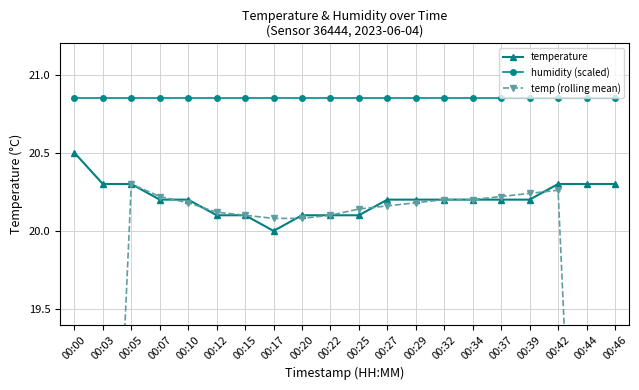

What is the average value of the temperature series?

20.2